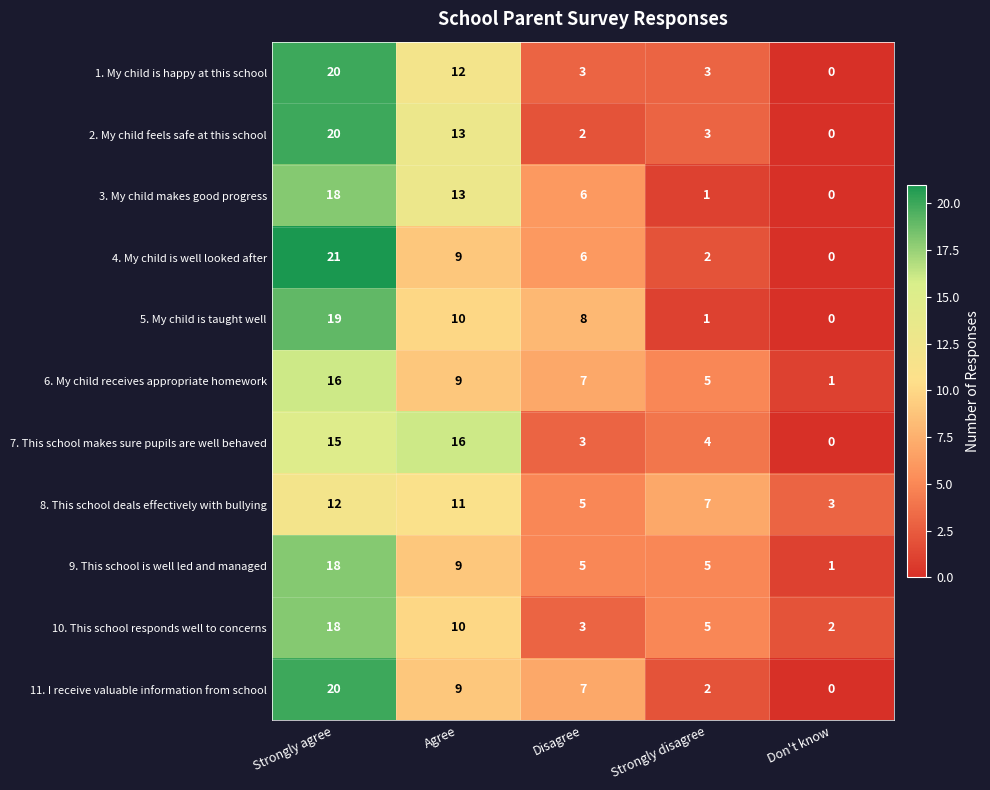

What is the difference between the 10. This school responds well to concerns values at Don't know and Strongly agree?

16